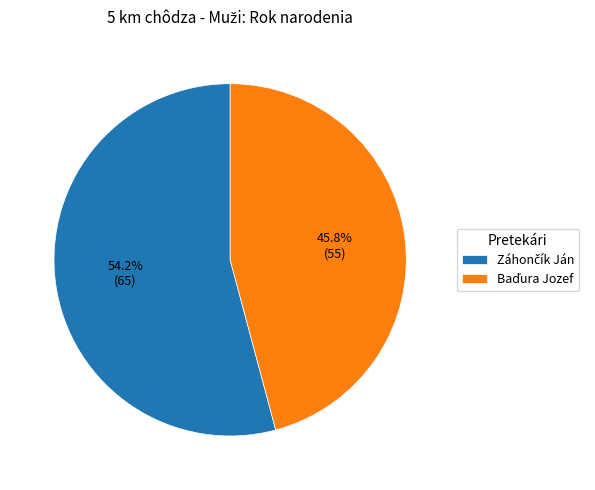

Does any single category account for the majority?

Yes